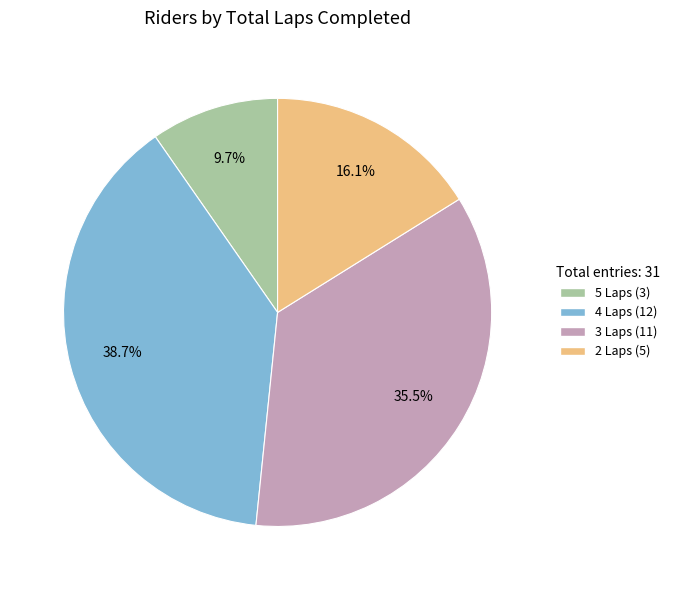

Is there any slice that represents more than half of the pie?

No